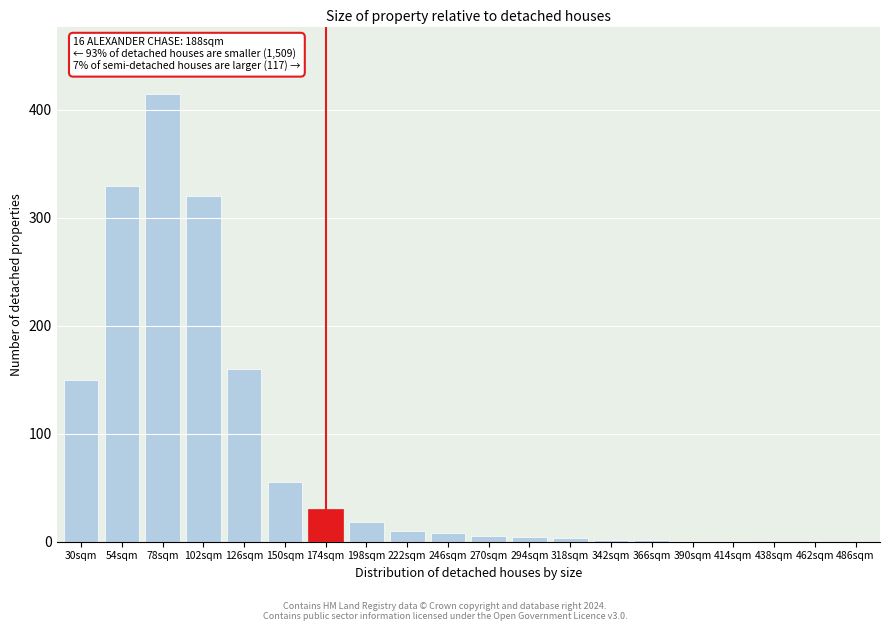

The chart shows a value of 1 at 390sqm. True or false?

True